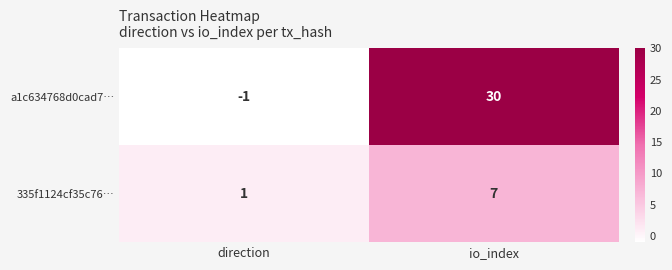

What is the spread (max minus min) of values at direction?

2